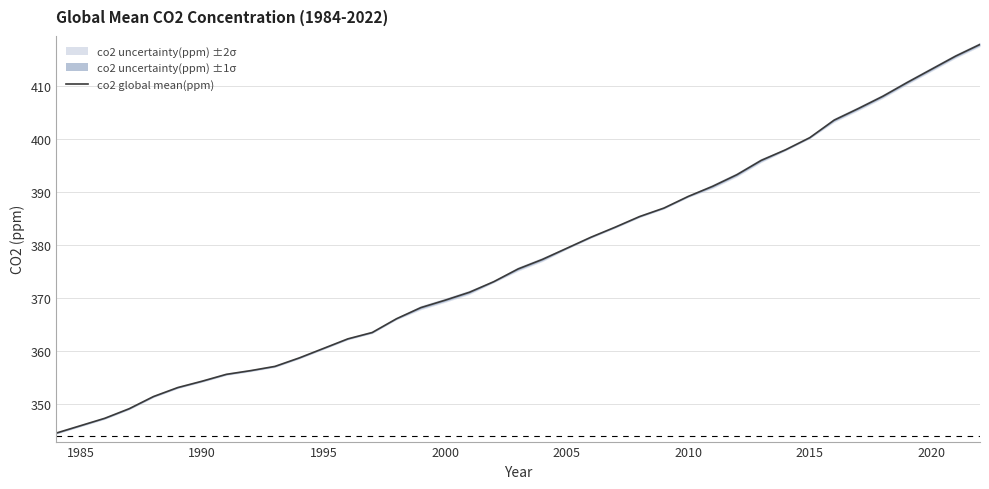

What is the maximum value for co2 global mean(ppm)?

417.9